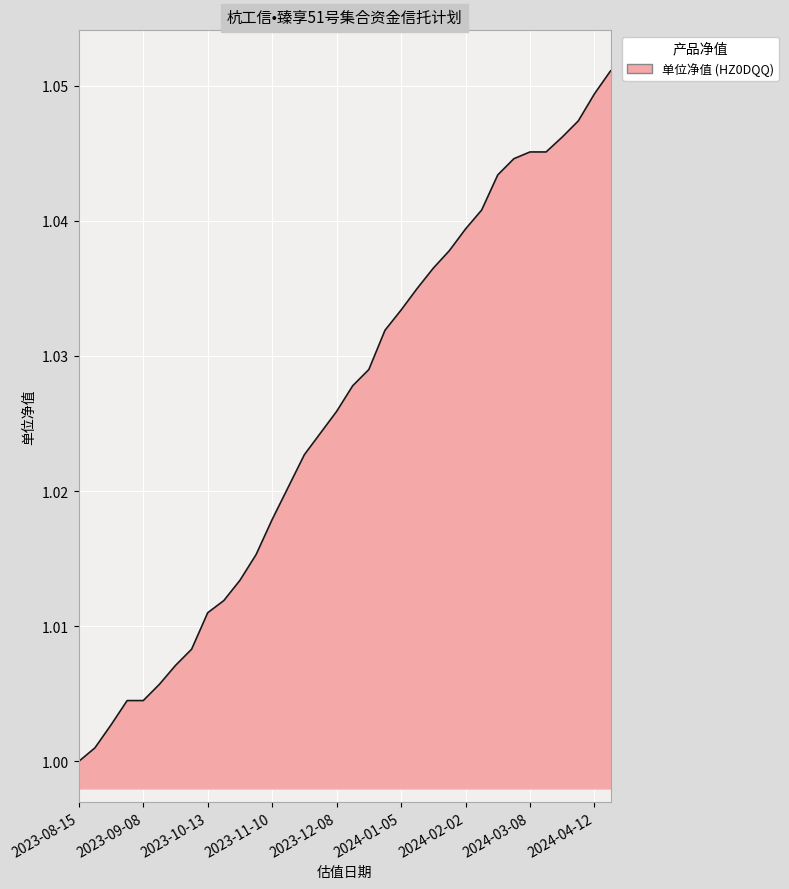

True or false: the data has more than 1 interior local peaks.

False